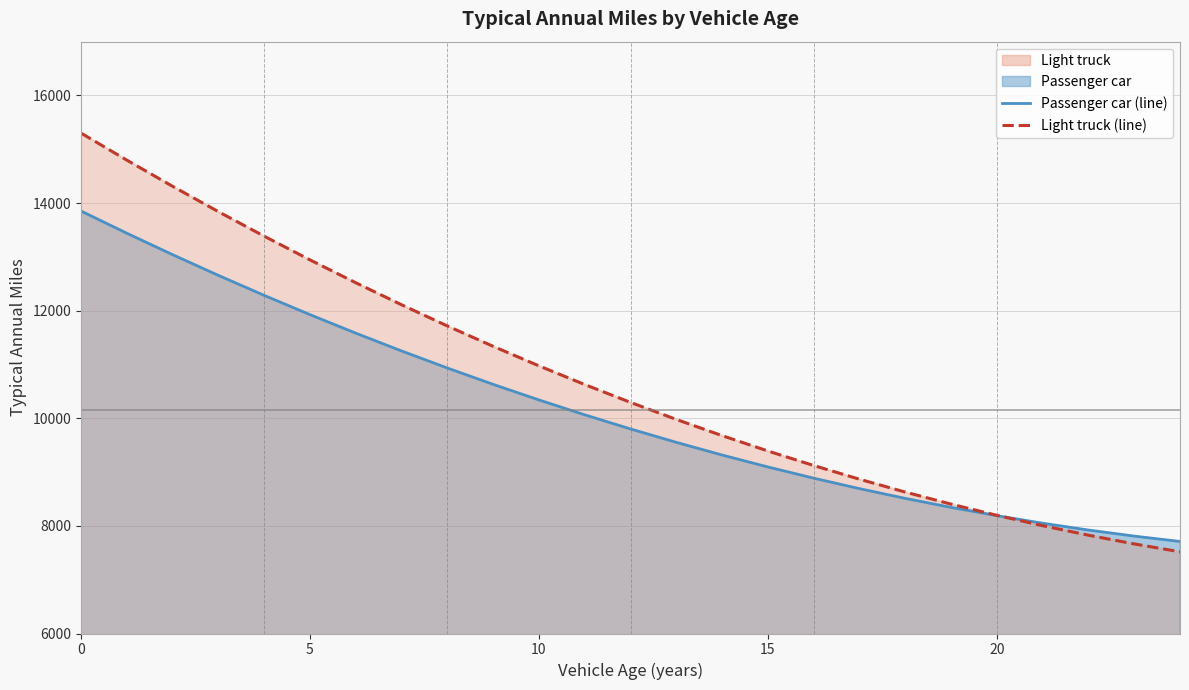

What is the difference between the maximum and second lowest values in the Passenger car series?

6042.0